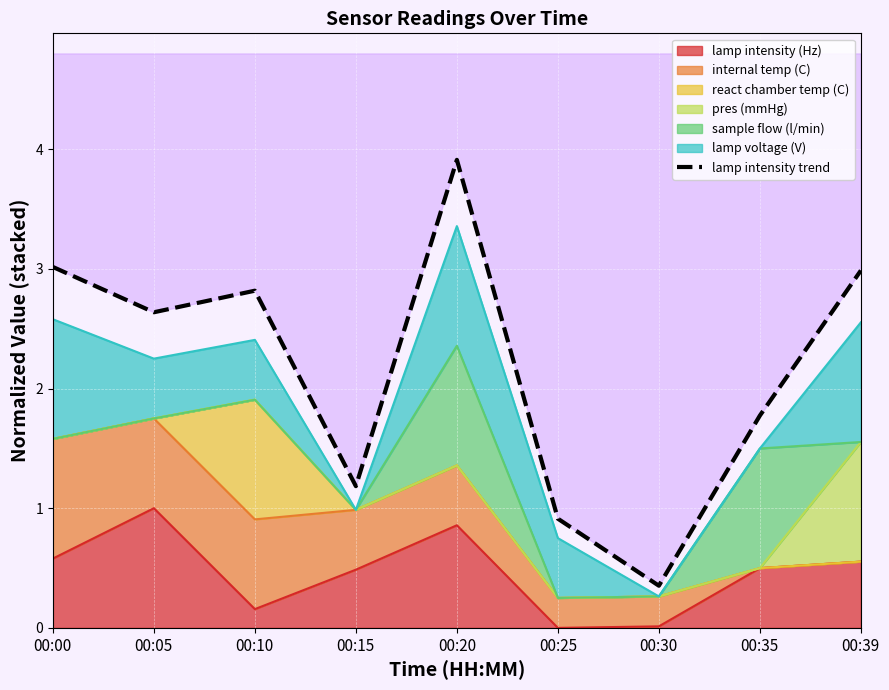

Reading right to left, extract all data points from this chart.

00:39=3.0	00:35=1.8	00:30=0.4	00:25=0.9	00:20=3.9	00:15=1.2	00:10=2.8	00:05=2.6	00:00=3.0